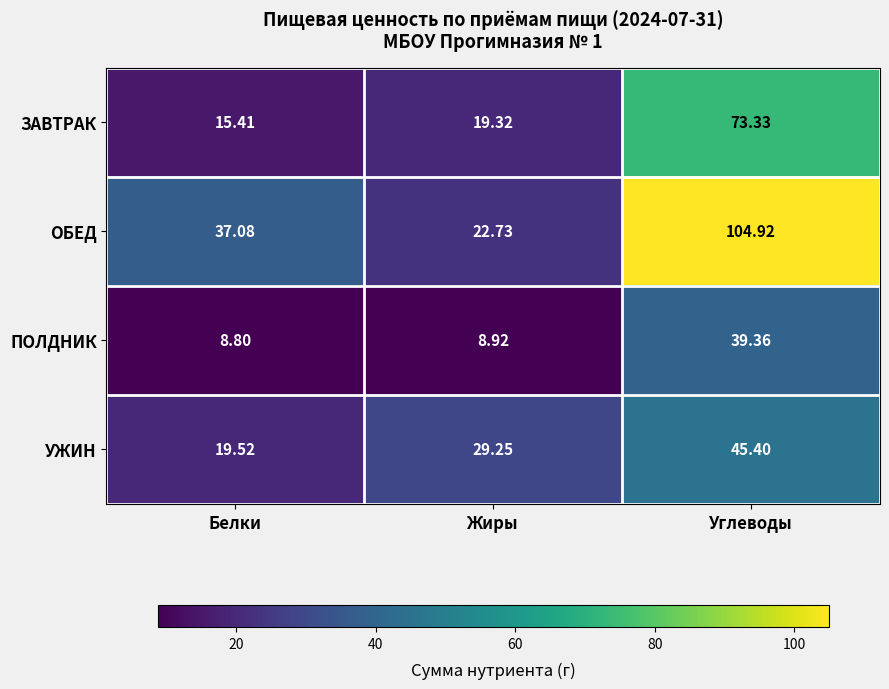

How many series are shown in this chart?

4